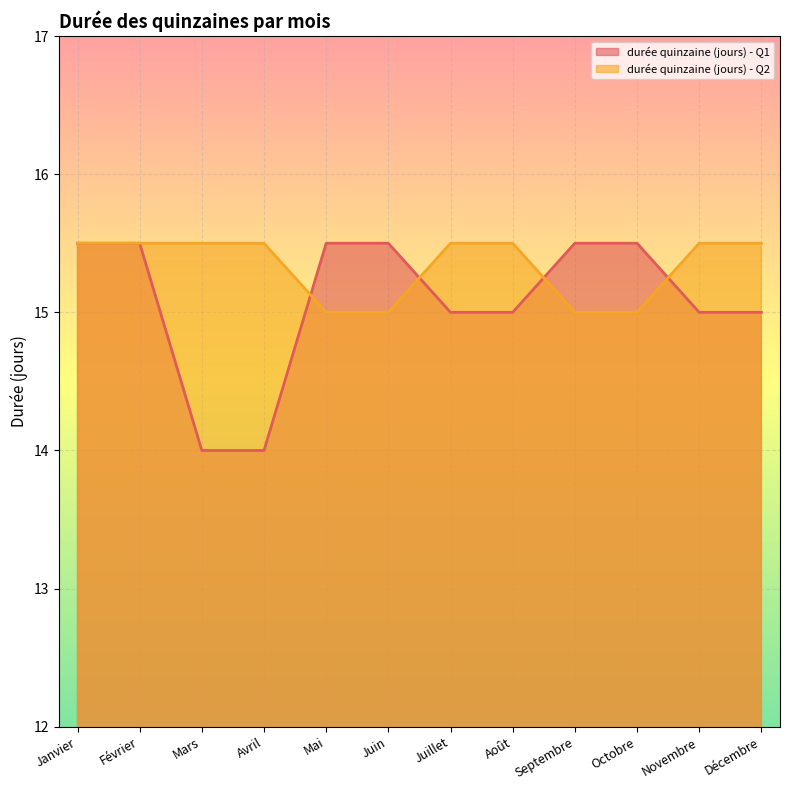

Reading right to left, what are all the values shown in this chart?

durée quinzaine (jours) - Q1: 15.0	15.0	15.5	15.5	15.0	15.0	15.5	15.5	14.0	14.0	15.5	15.5
durée quinzaine (jours) - Q2: 15.5	15.5	15.0	15.0	15.5	15.5	15.0	15.0	15.5	15.5	15.5	15.5